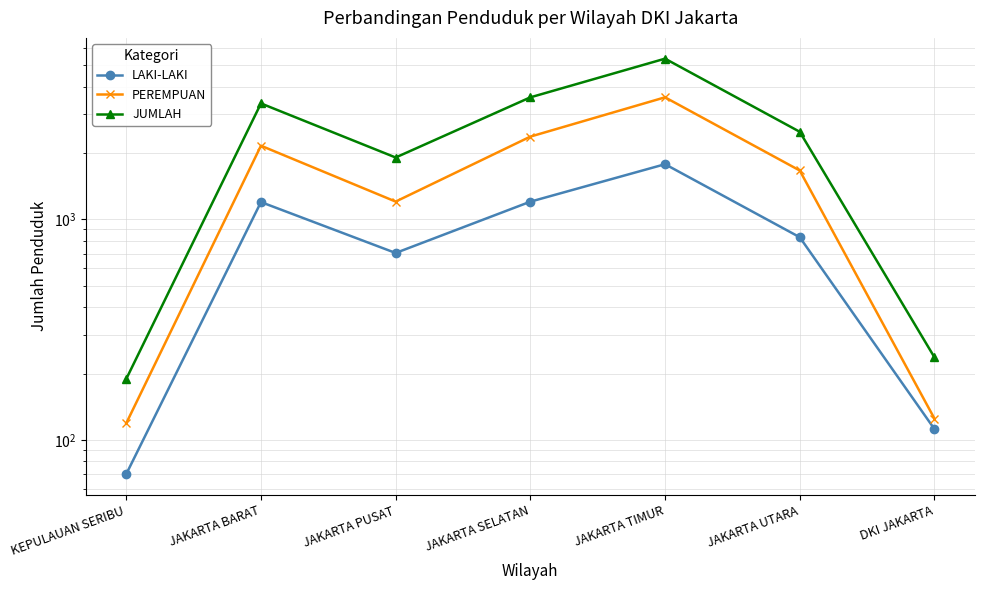

List the series in order of their peak value, lowest first.

LAKI-LAKI, PEREMPUAN, JUMLAH